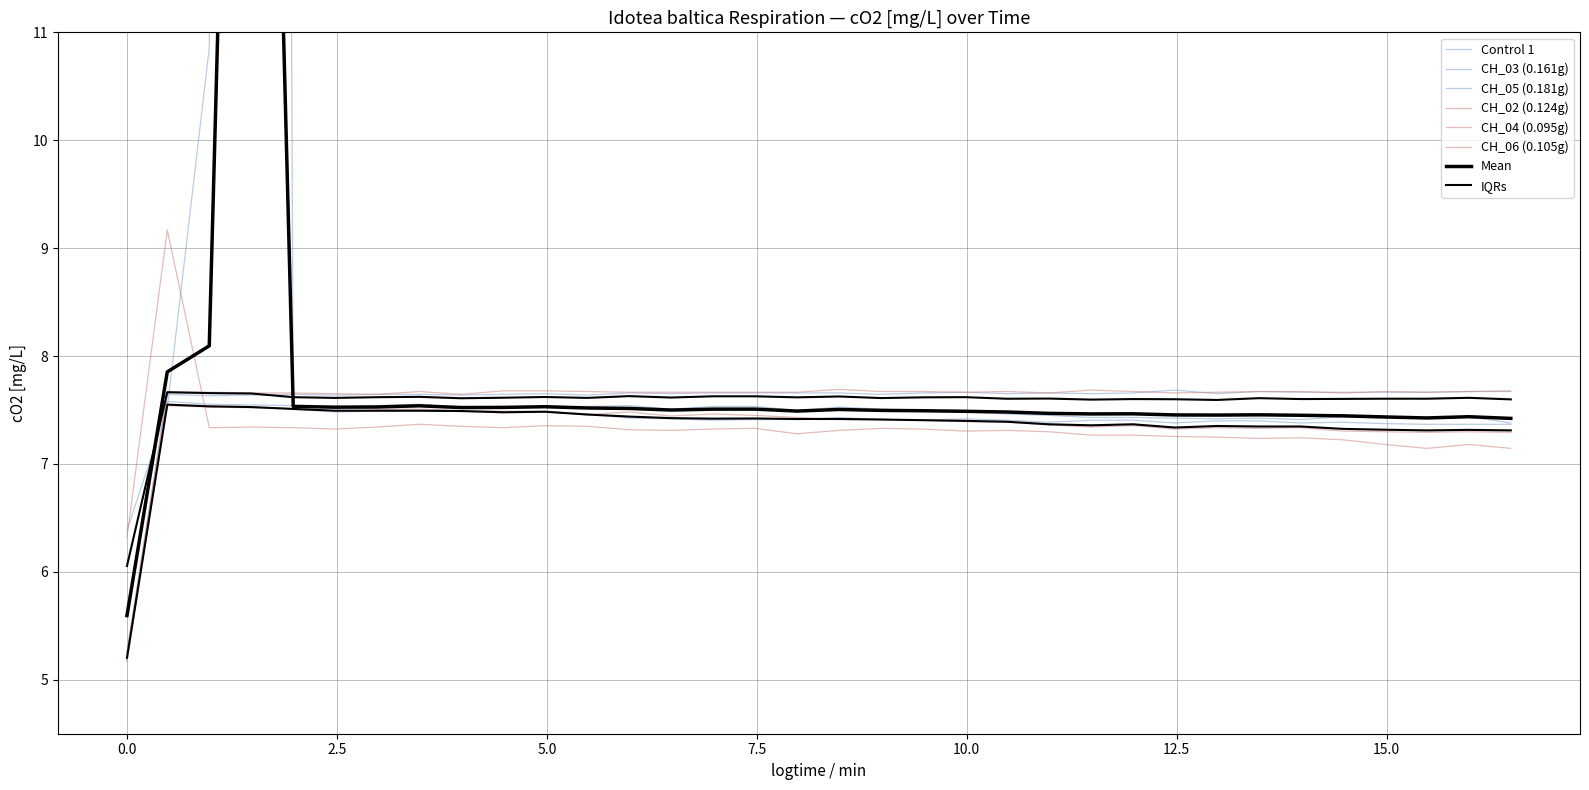

True or false: CH_04 (0.095g) and CH_06 (0.105g) cross at least once.

False